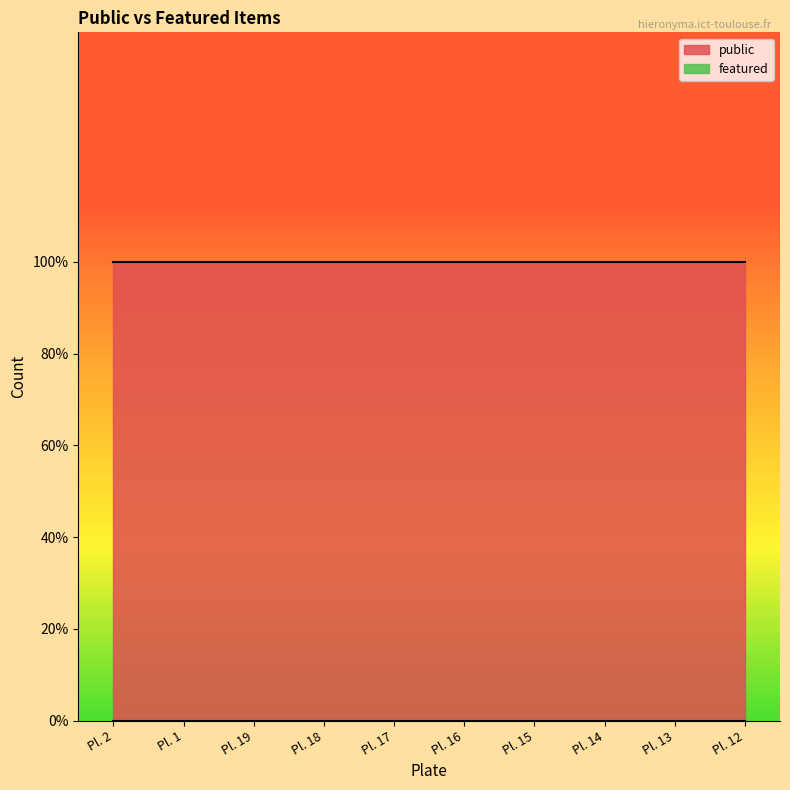

Reading left to right, list all the values displayed in this chart.

public: 1	1	1	1	1	1	1	1	1	1
featured: 0	0	0	0	0	0	0	0	0	0